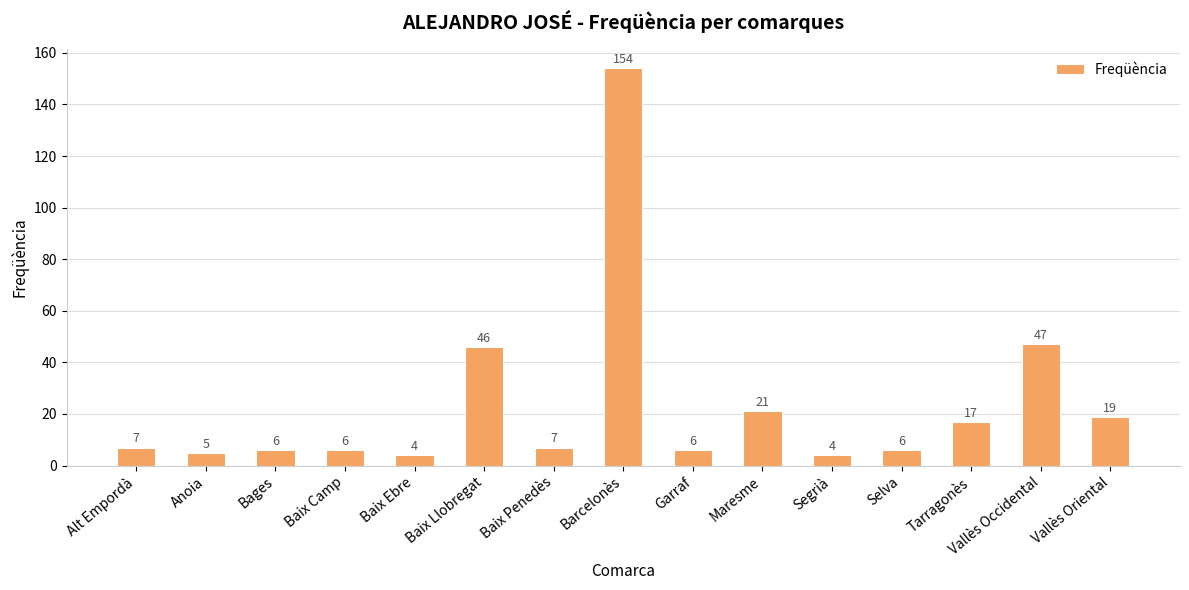

What is the value of the 14th bar from the left?

47